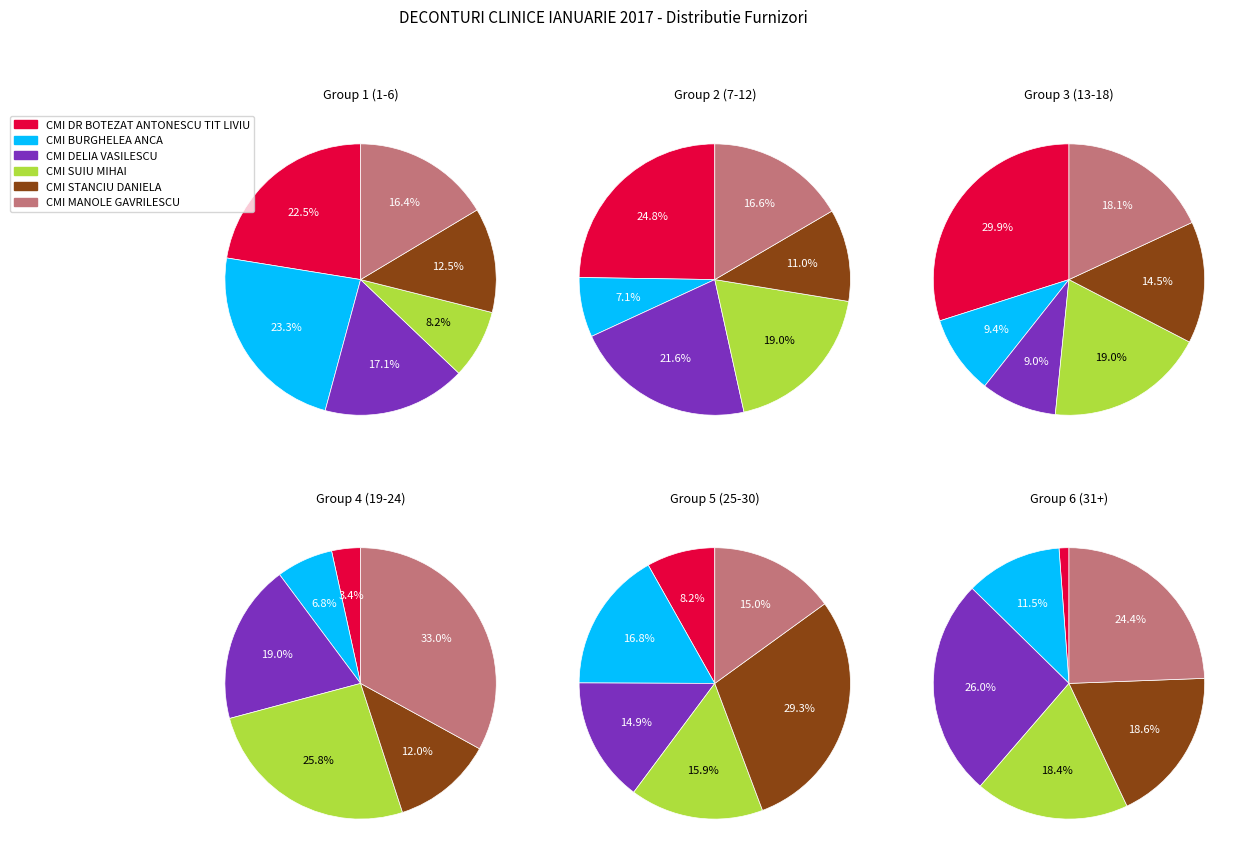

To the nearest percent, what portion does 4 represent?

14%